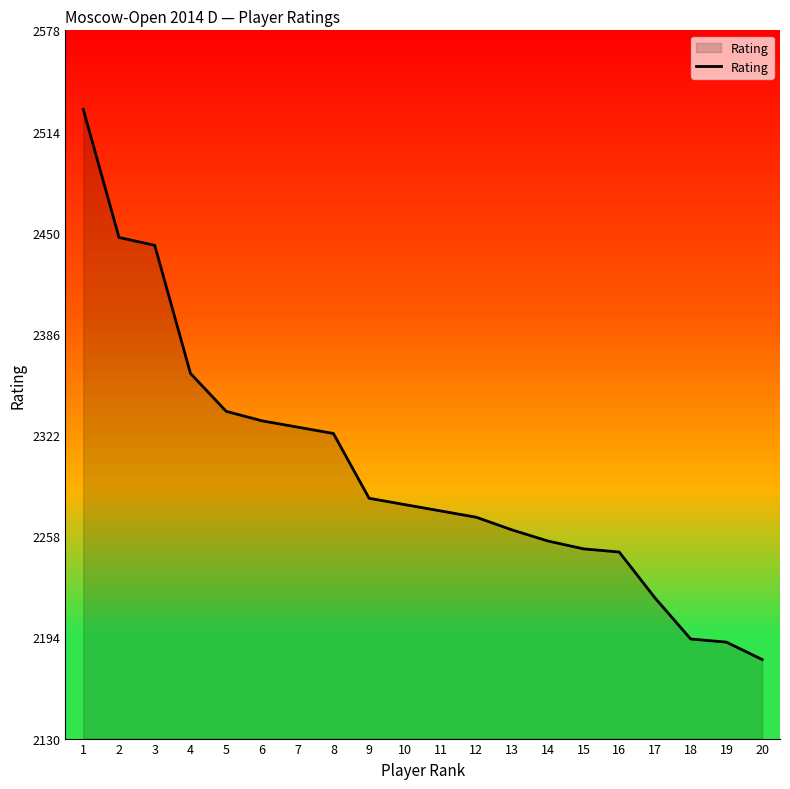

Which category has the highest value across all series?

1